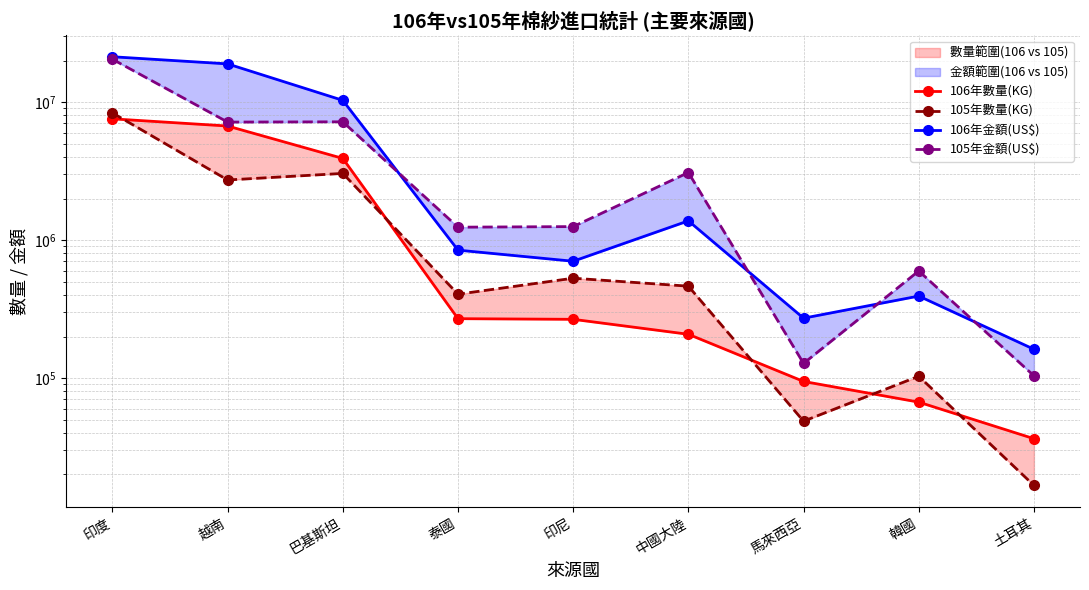

Rank the categories by 105年數量(KG) value from highest to lowest.

印度, 巴基斯坦, 越南, 印尼, 中國大陸, 泰國, 韓國, 馬來西亞, 土耳其